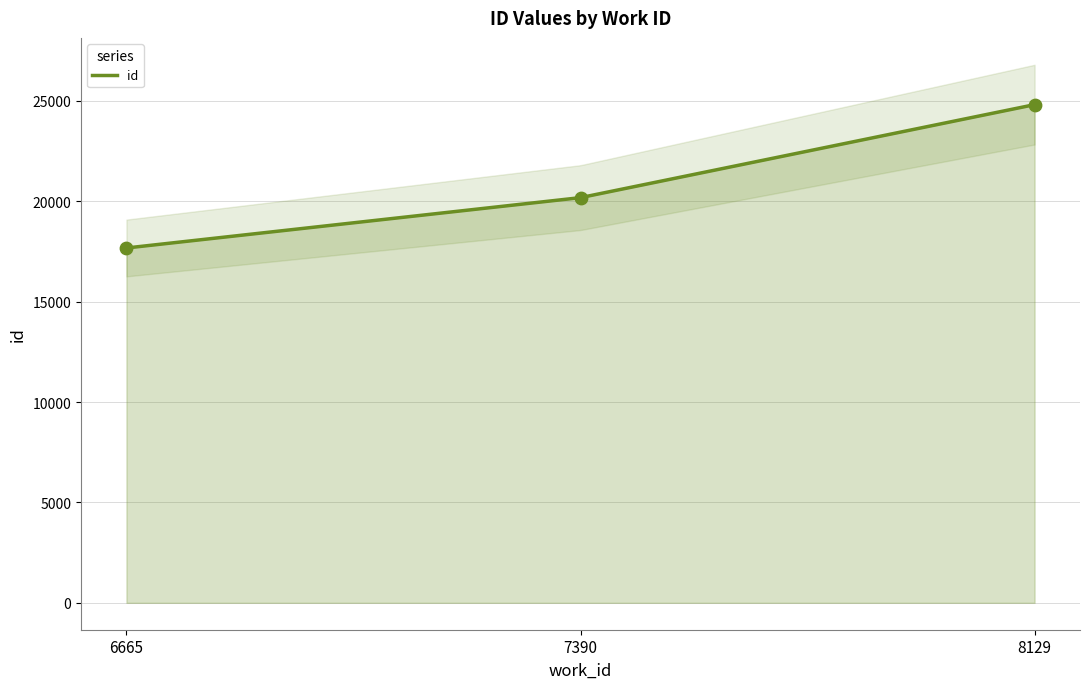

What is the change in value from 6665 to 8129?

+7139